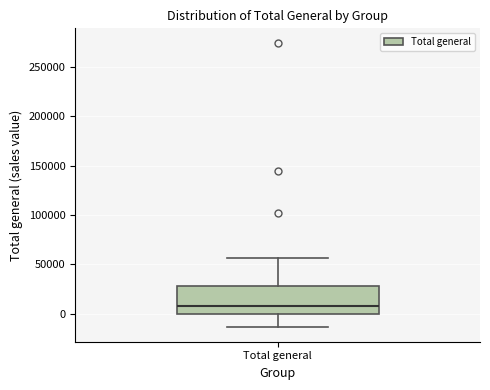

Transcribe this box plot: give where the median line is, the range the box spans, and where the two whiskers end, as read against the y-axis. The values are not printed on the chart, so give them approximately, as read against the axis.

median 10000, box 0 to 30000, whiskers -15000 to 55000